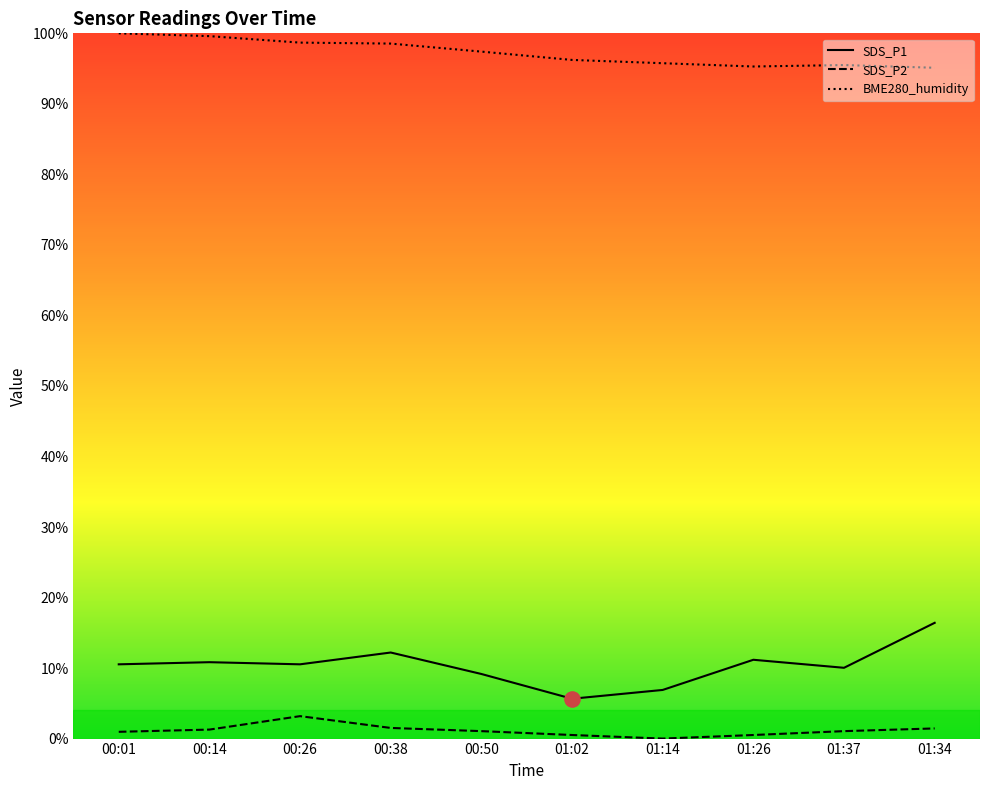

What are all the series names shown in the legend?

SDS_P1, SDS_P2, BME280_humidity